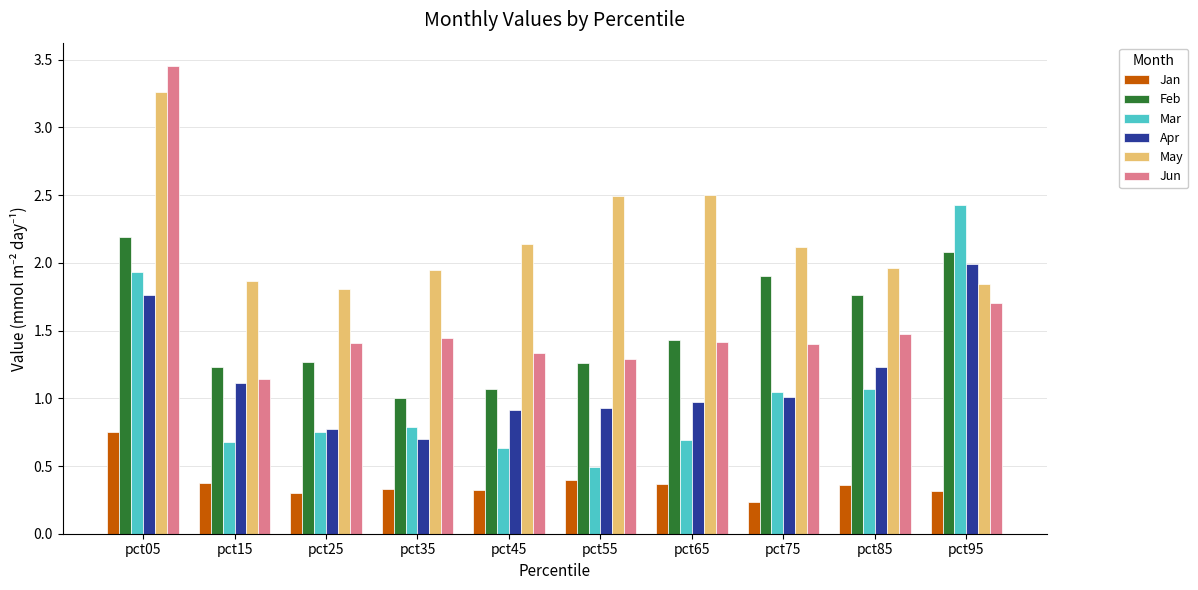

What is the total value across all series at pct35?

6.2